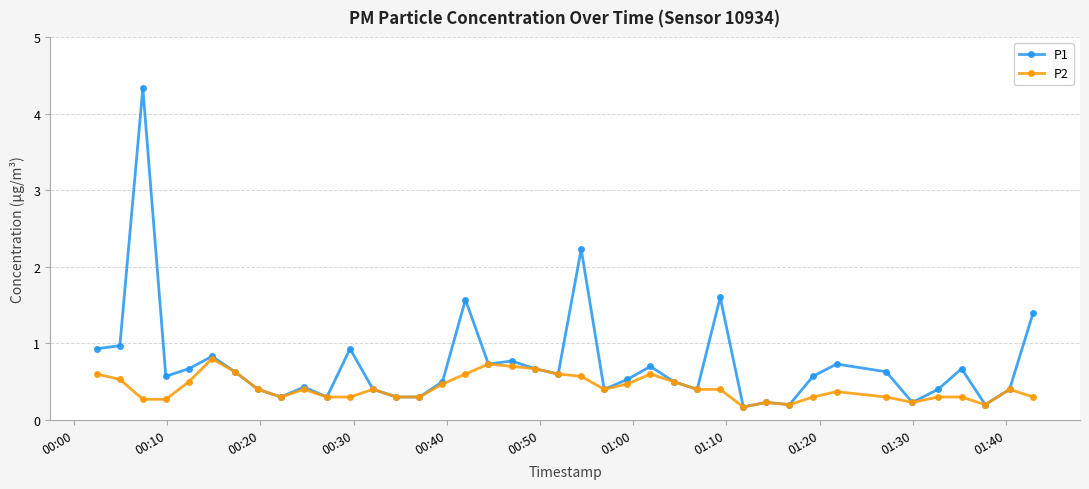

Which series has the widest spread of values?

P1